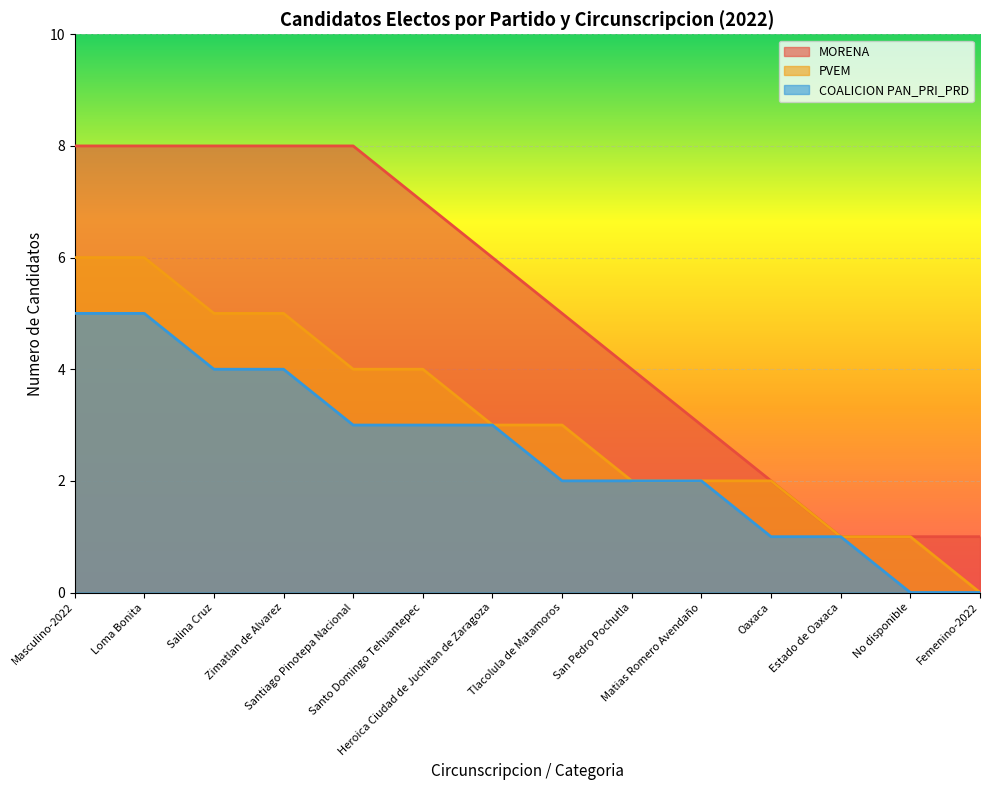

True or false: MORENA and COALICION PAN_PRI_PRD intersect in this chart.

False